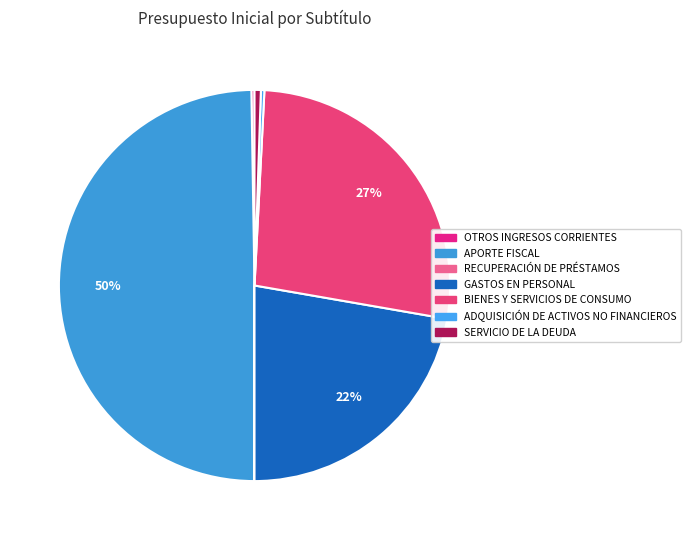

Is it true that OTROS INGRESOS CORRIENTES is 6% of the pie?

False